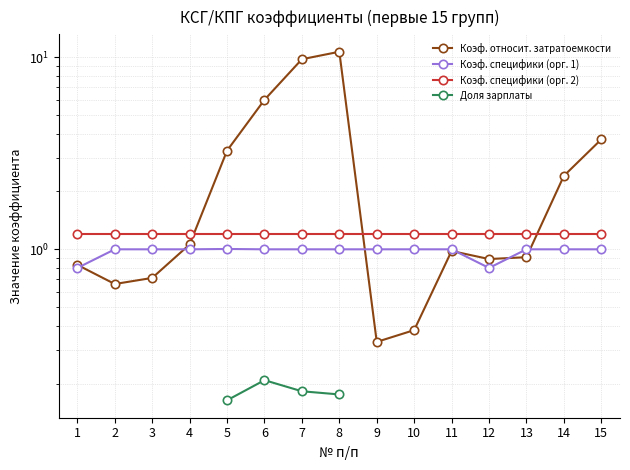

Is it true that Коэф. специфики (орг. 1) equals 0.3 at 11?

False